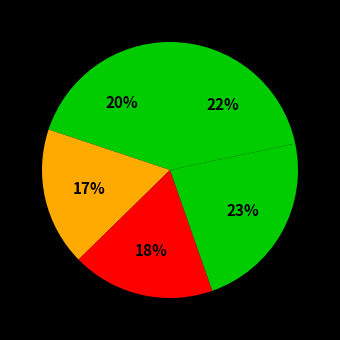

How many slices are in this pie chart?

5